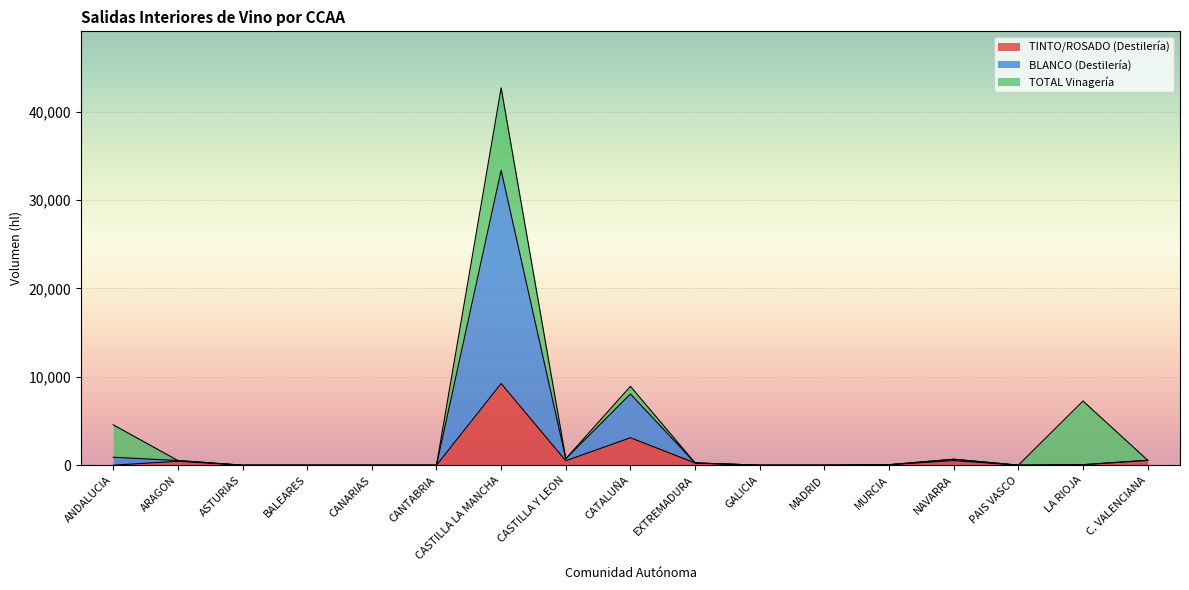

At which label does TINTO/ROSADO (Destilería) reach its peak?

CASTILLA LA MANCHA